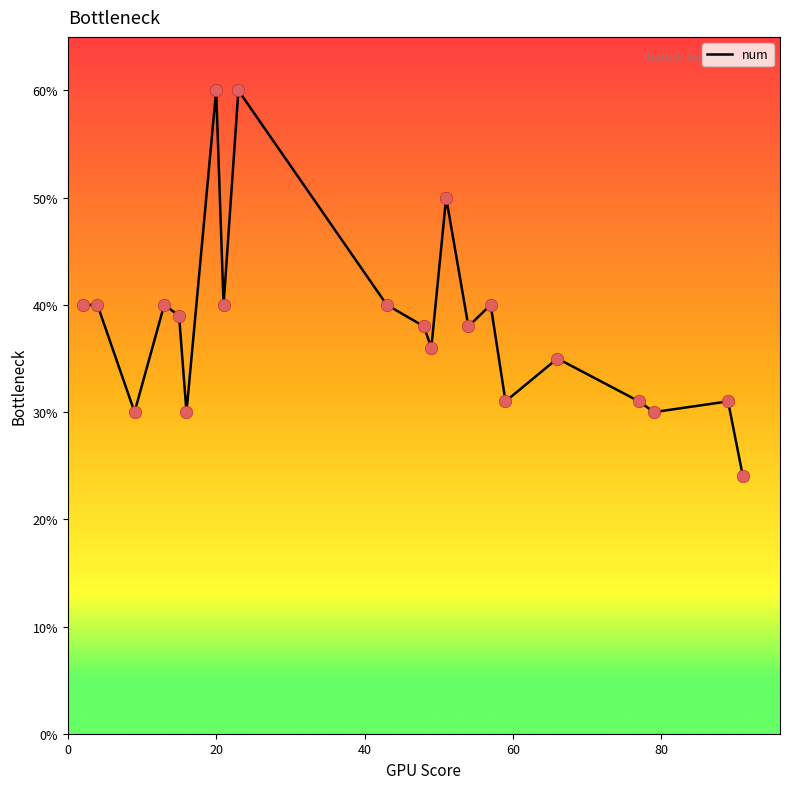

What is the difference between the maximum and minimum values?

36